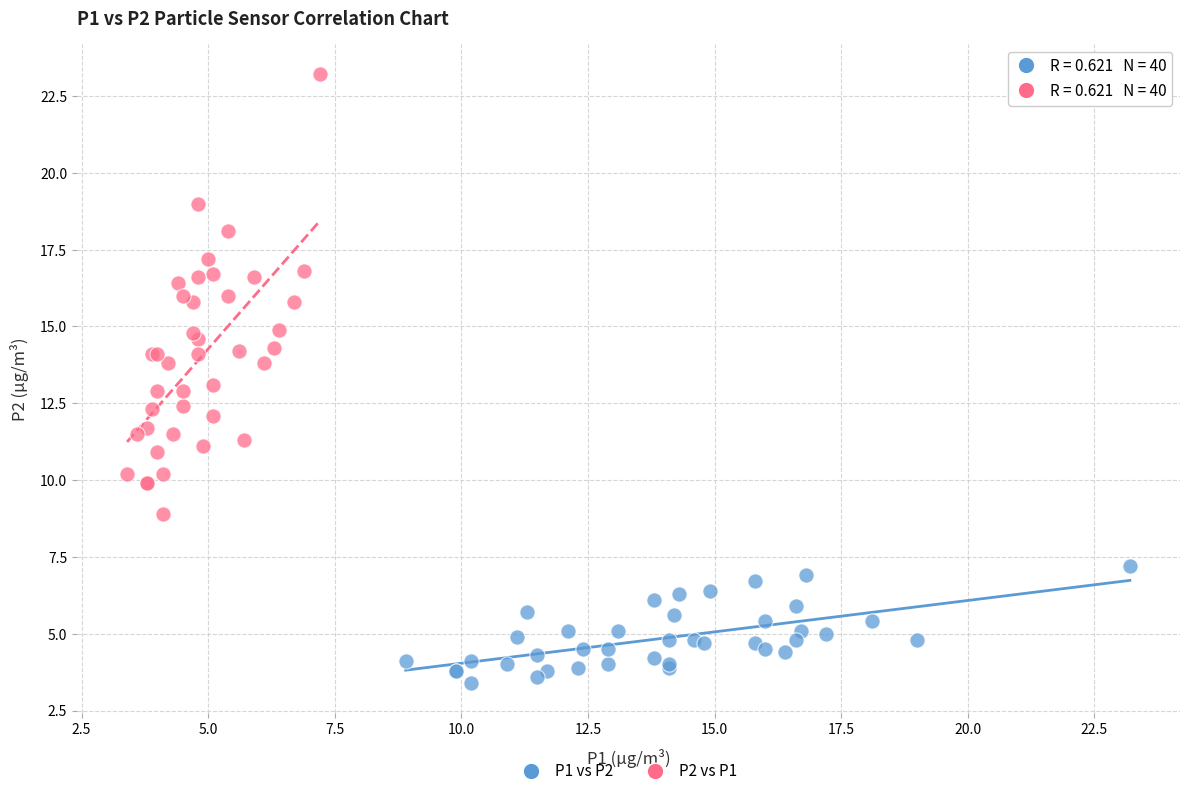

Which series contains the highest Y value?

P2 vs P1